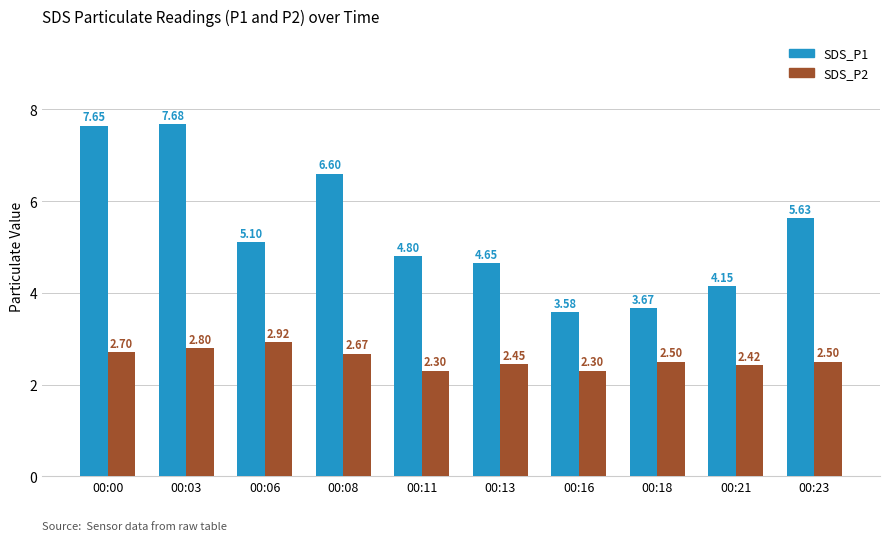

Which category has the highest value across all series?

00:03